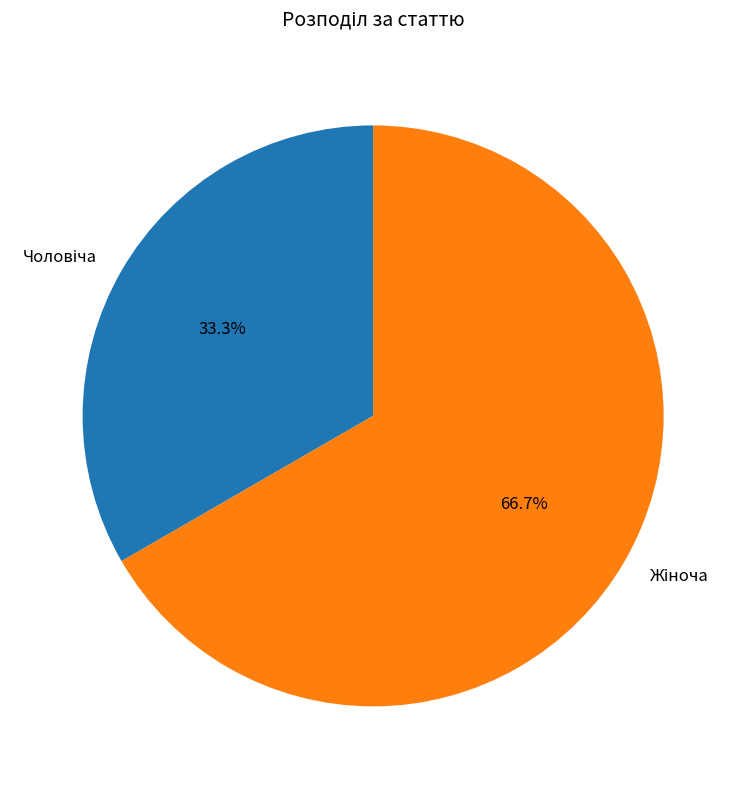

Count the number of slices in the pie.

2